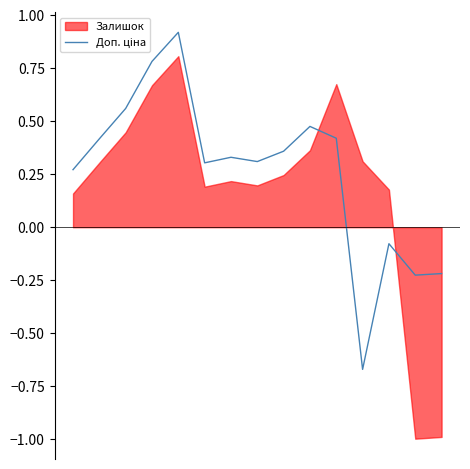

What is the sum of all values?

4.0